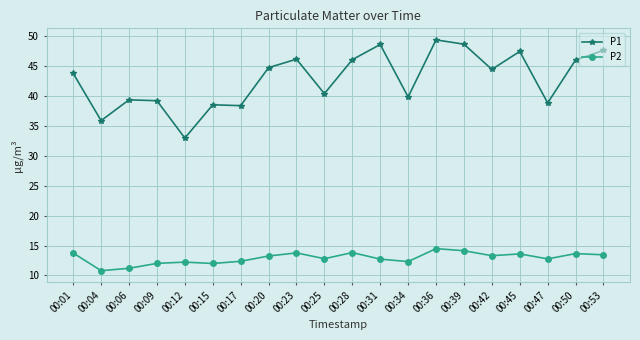

What is the minimum value for P1?

32.9